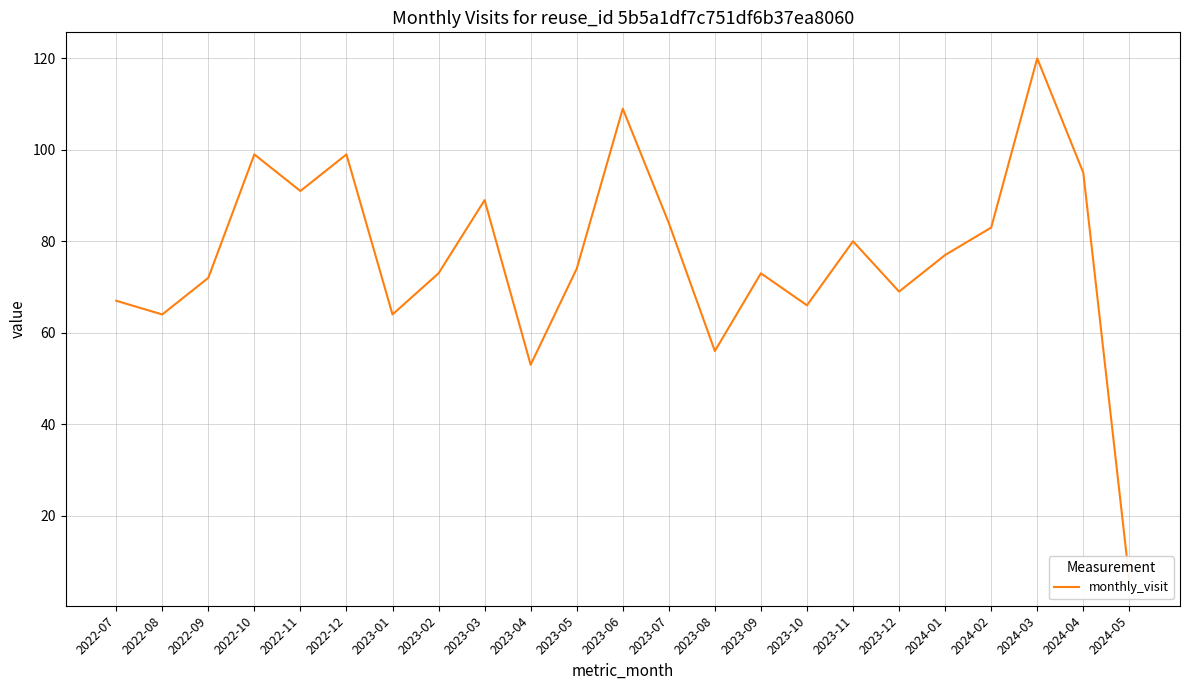

What position from the left is 2022-10?

4